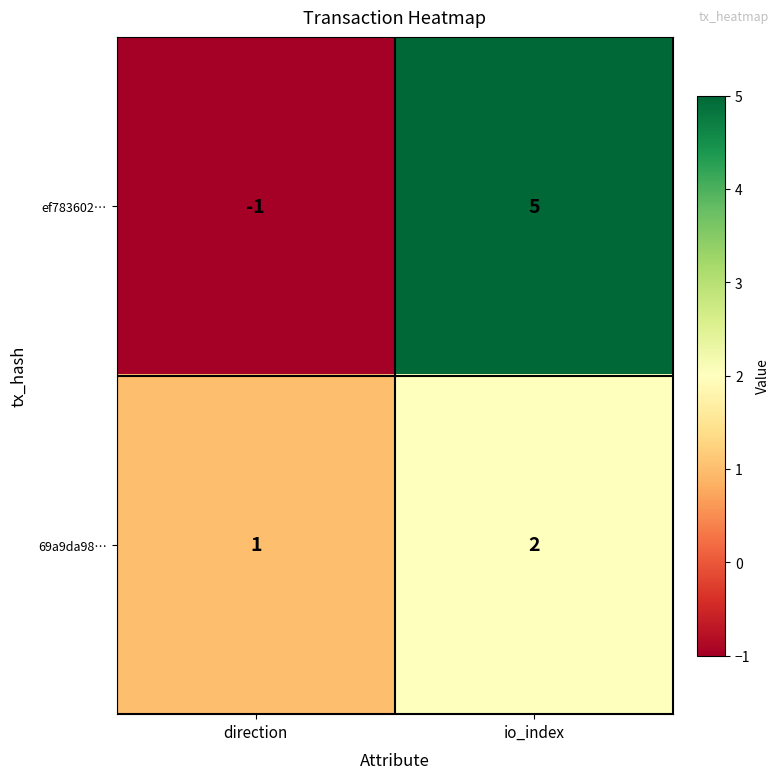

Which category has the lowest value across all series?

direction